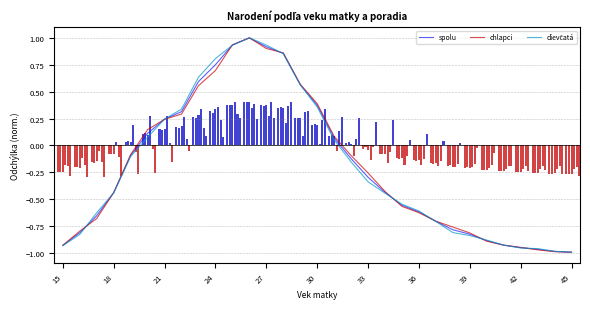

Count the number of data series in this chart.

3